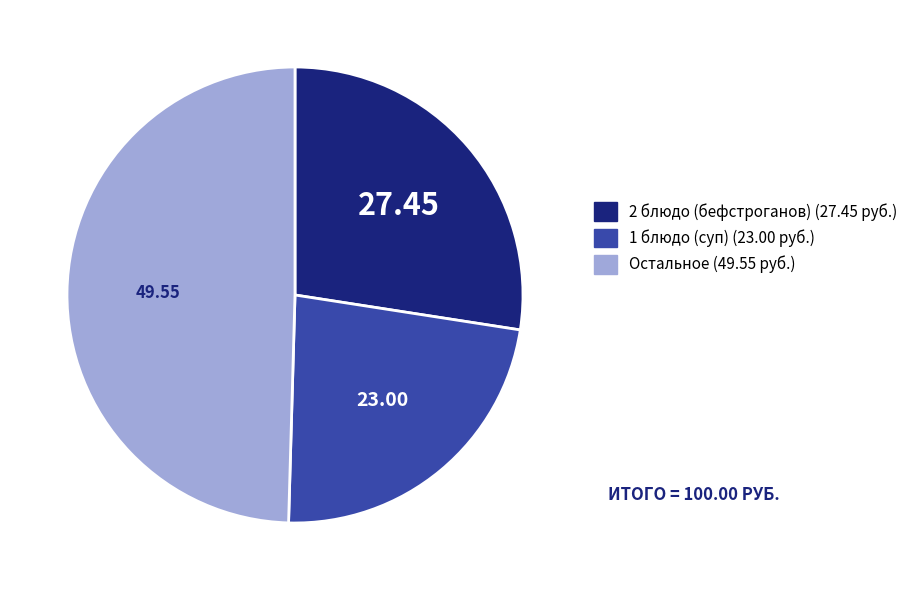

Does any single category account for the majority?

No